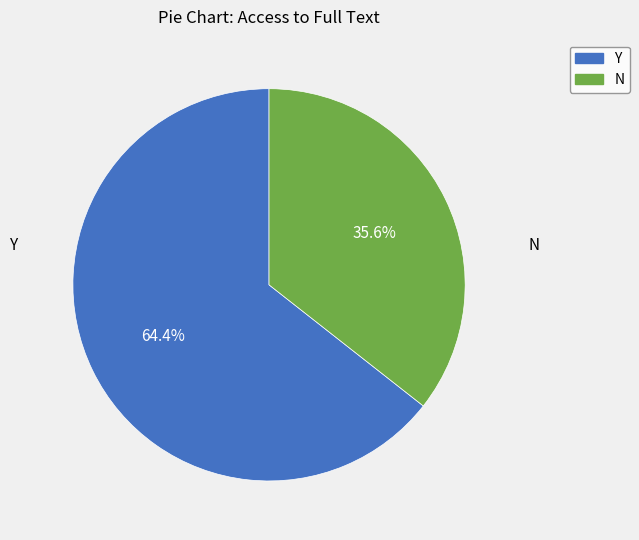

Which slice is the largest?

Y